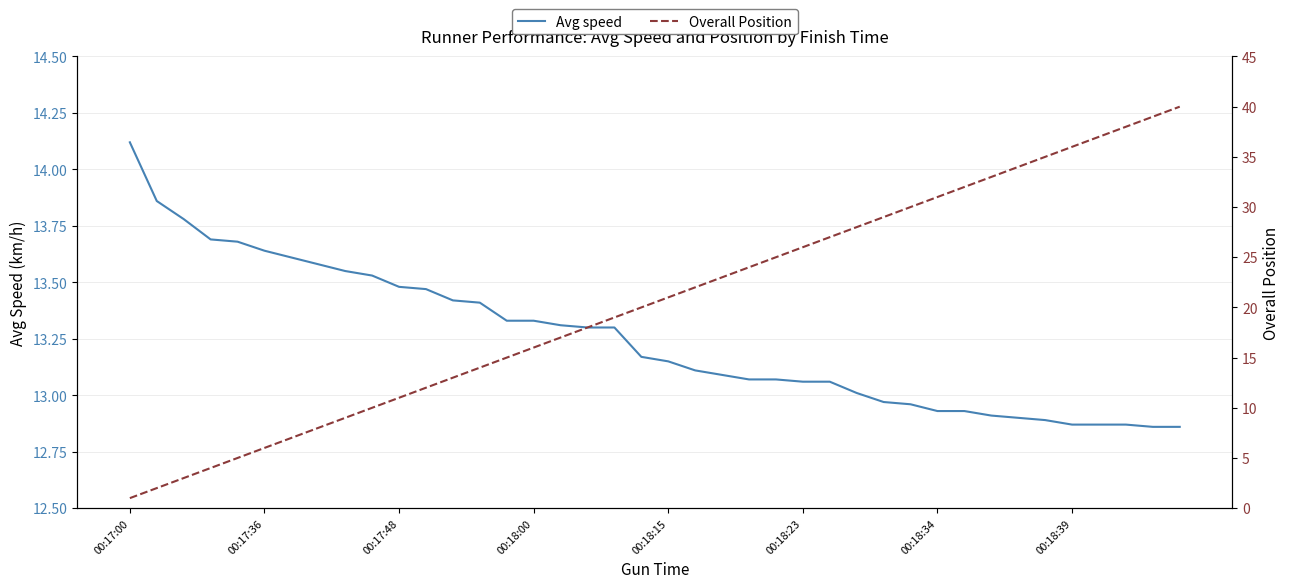

True or false: Avg speed has a value of 3.7 at 00:18:39.

False